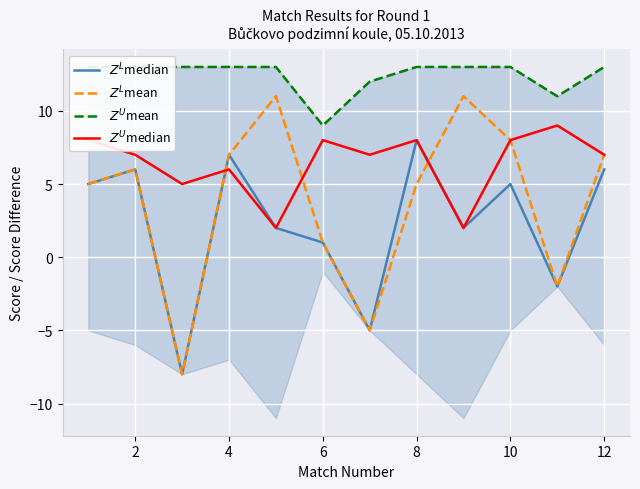

Which series changed the most between 10 and 11?

$Z^L$mean